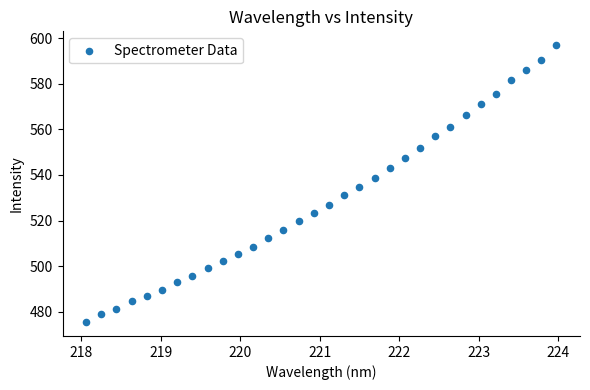

What is the range of X values (max minus min)?

5.9